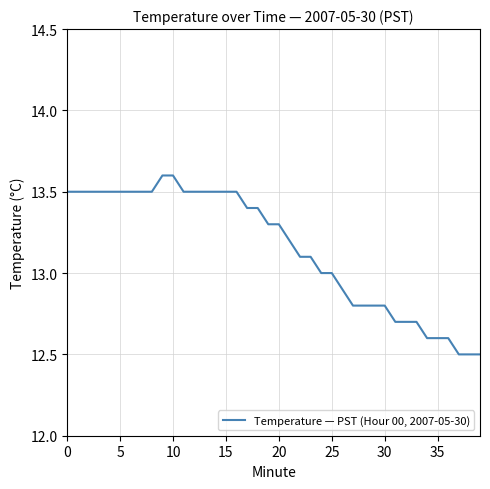

What is the maximum value shown in the chart?

13.6